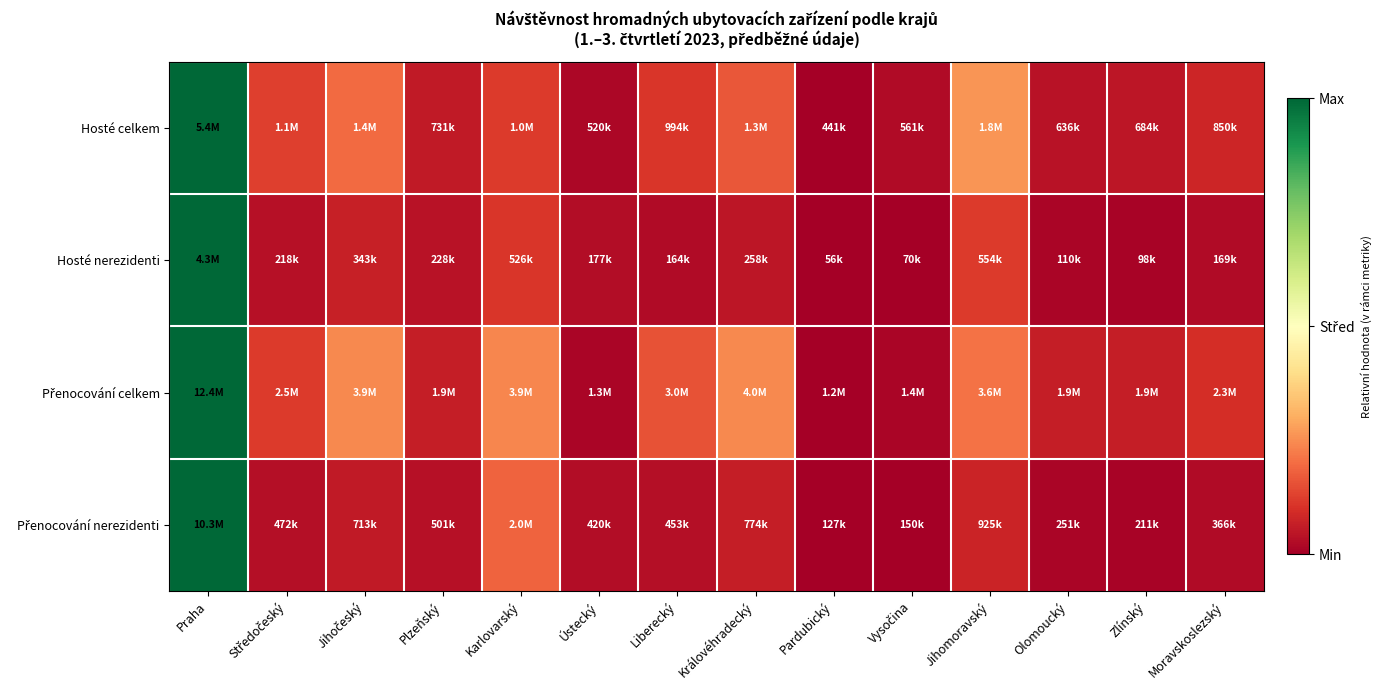

At how many categories does at least one series exceed 0?

13